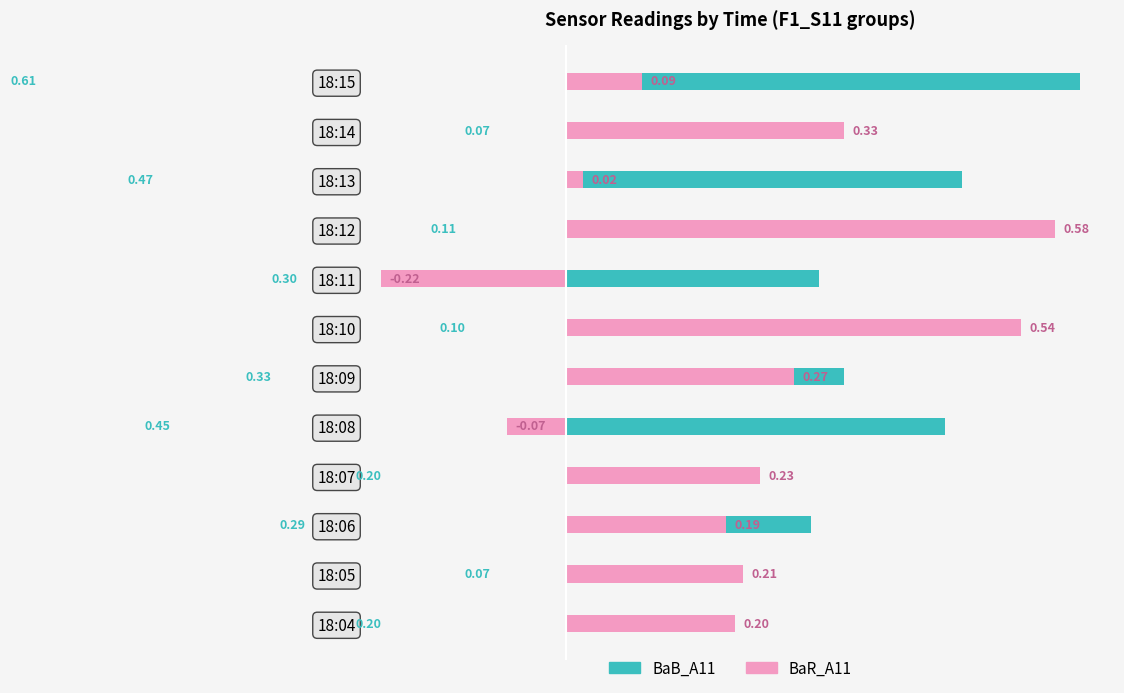

What is the value of the BaB_A11 bar at the 2nd from the left?

0.1